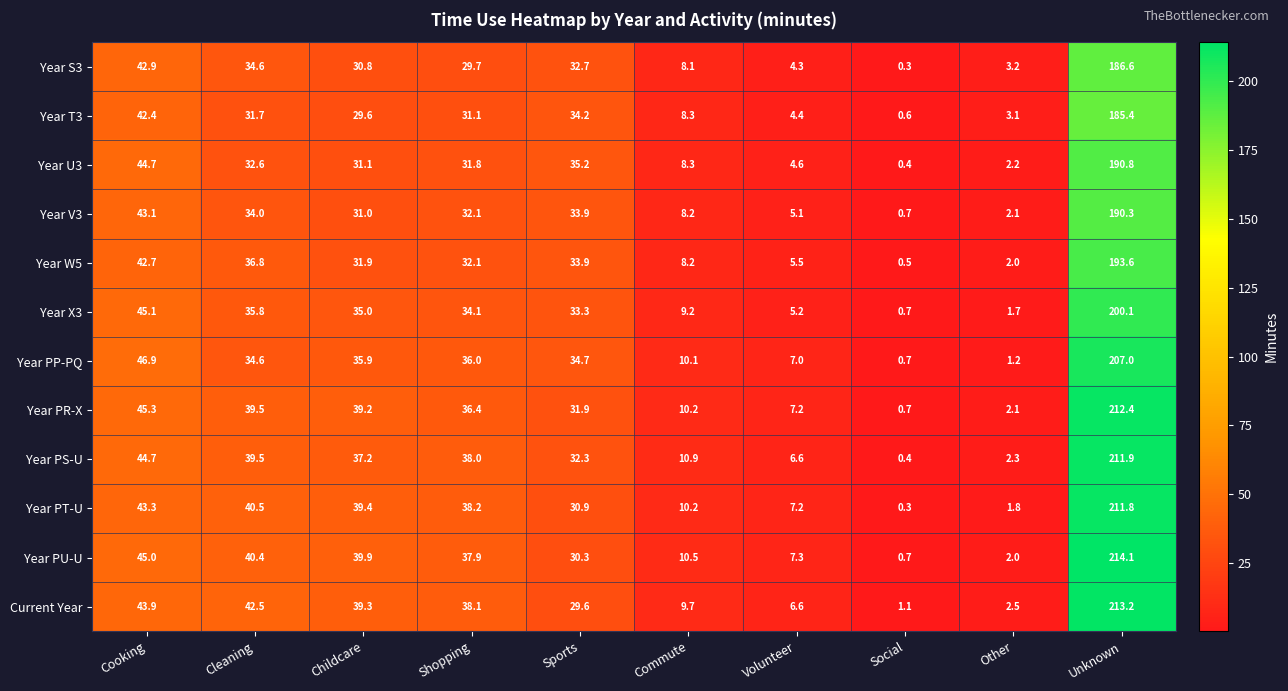

What is the sum of all Year T3 values?

370.8